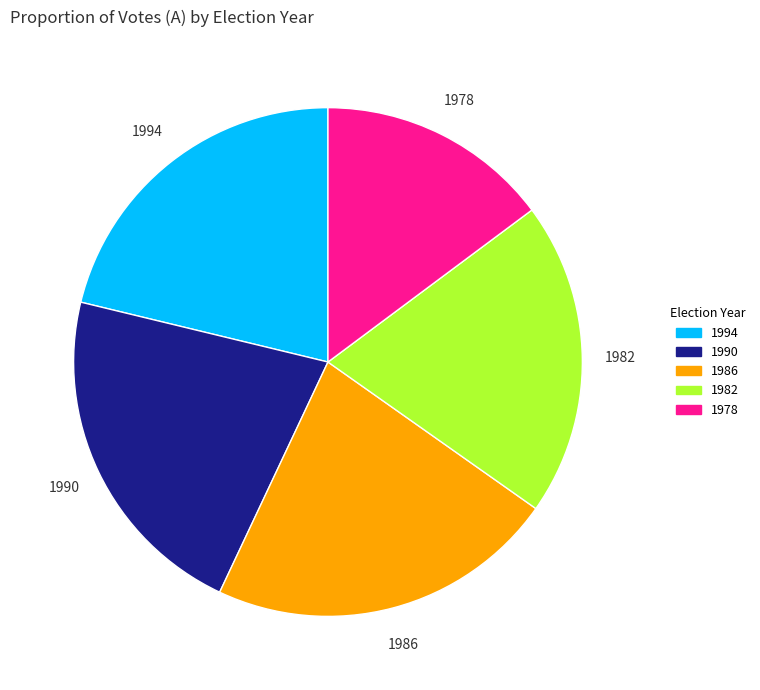

What is the smallest slice in the pie chart?

1978